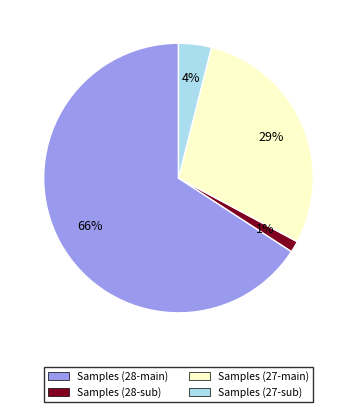

To the nearest percent, what is the average slice percentage?

25%